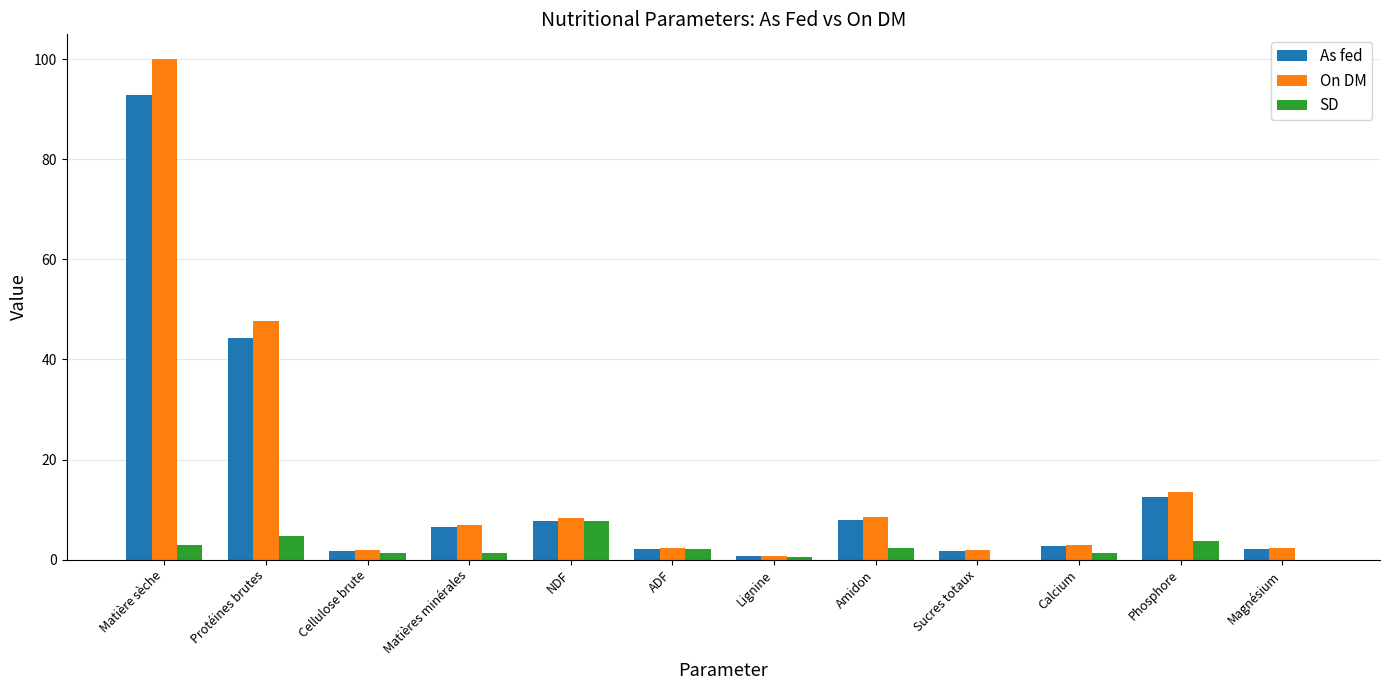

True or false: On DM has a value of 100.0 at Matière sèche.

True